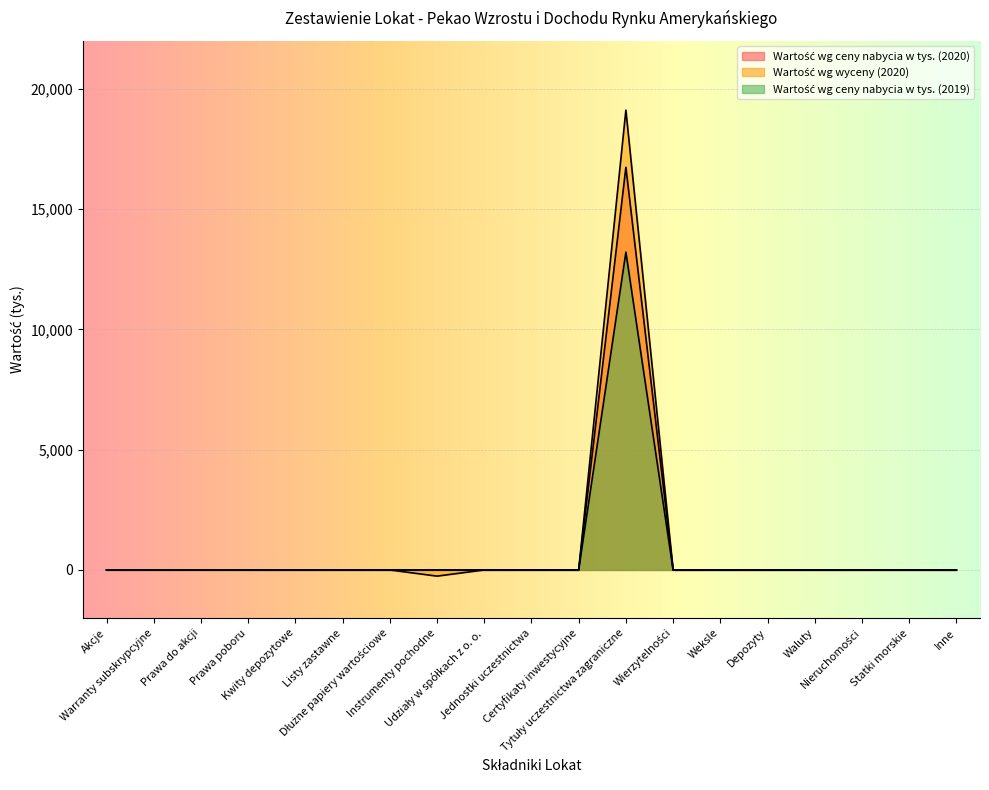

At which category does Wartość wg ceny nabycia w tys. (2020) reach its first local peak?

Tytuły uczestnictwa zagraniczne